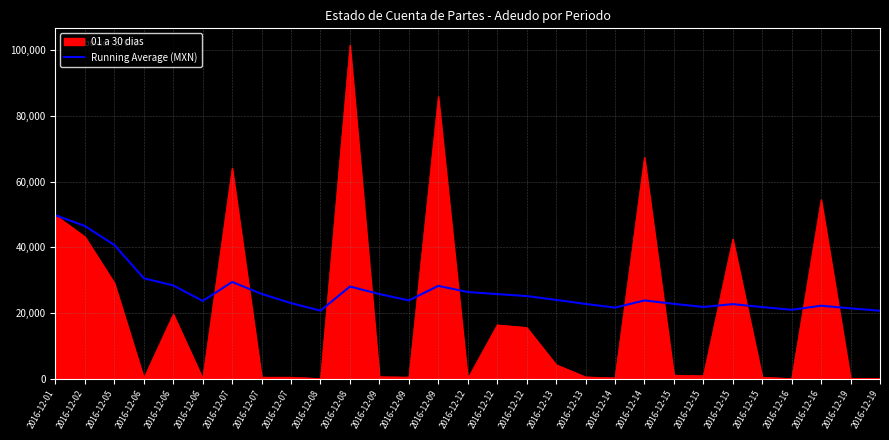

How many lines are shown in the chart?

2